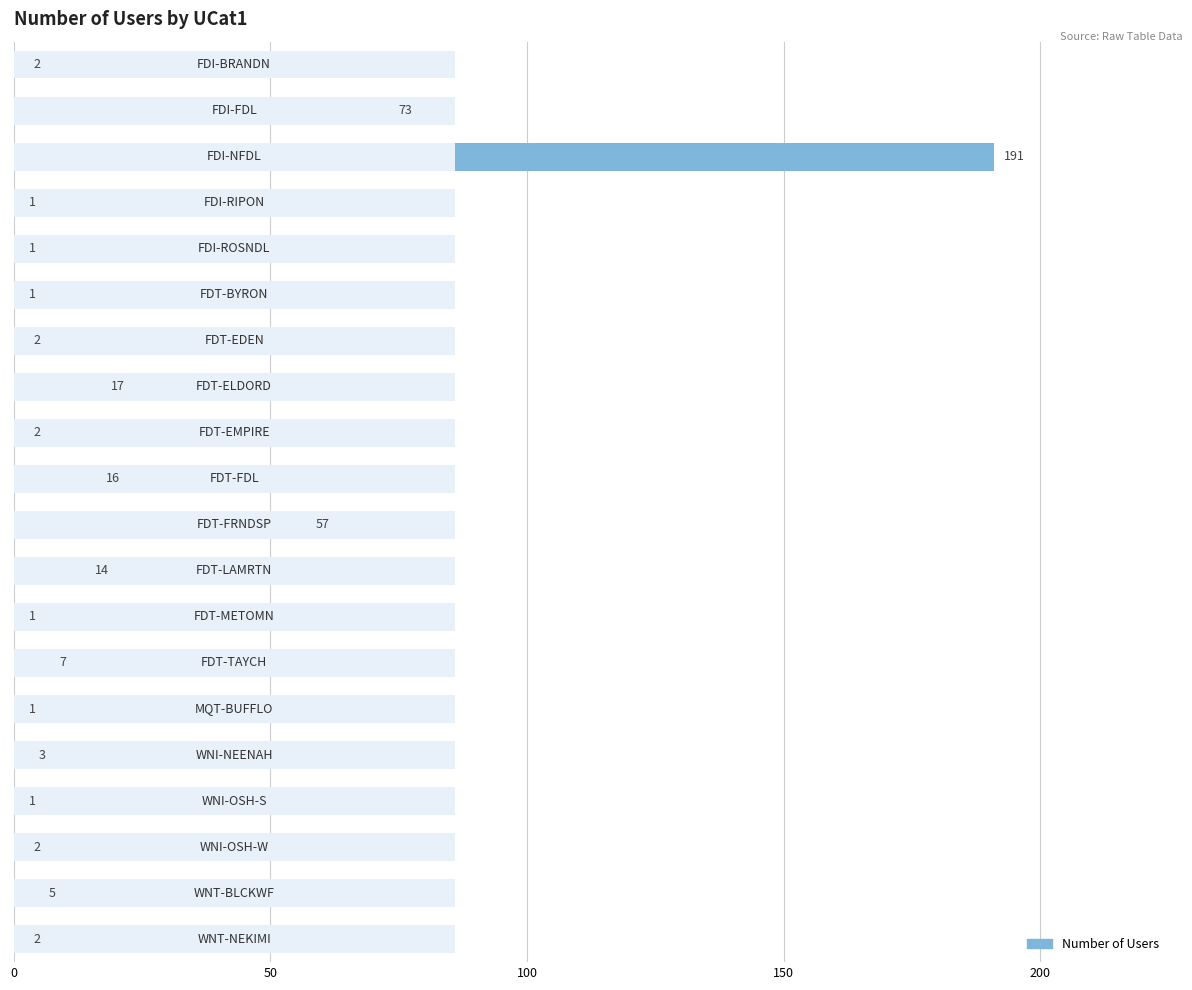

Count the number of categories in the chart.

20